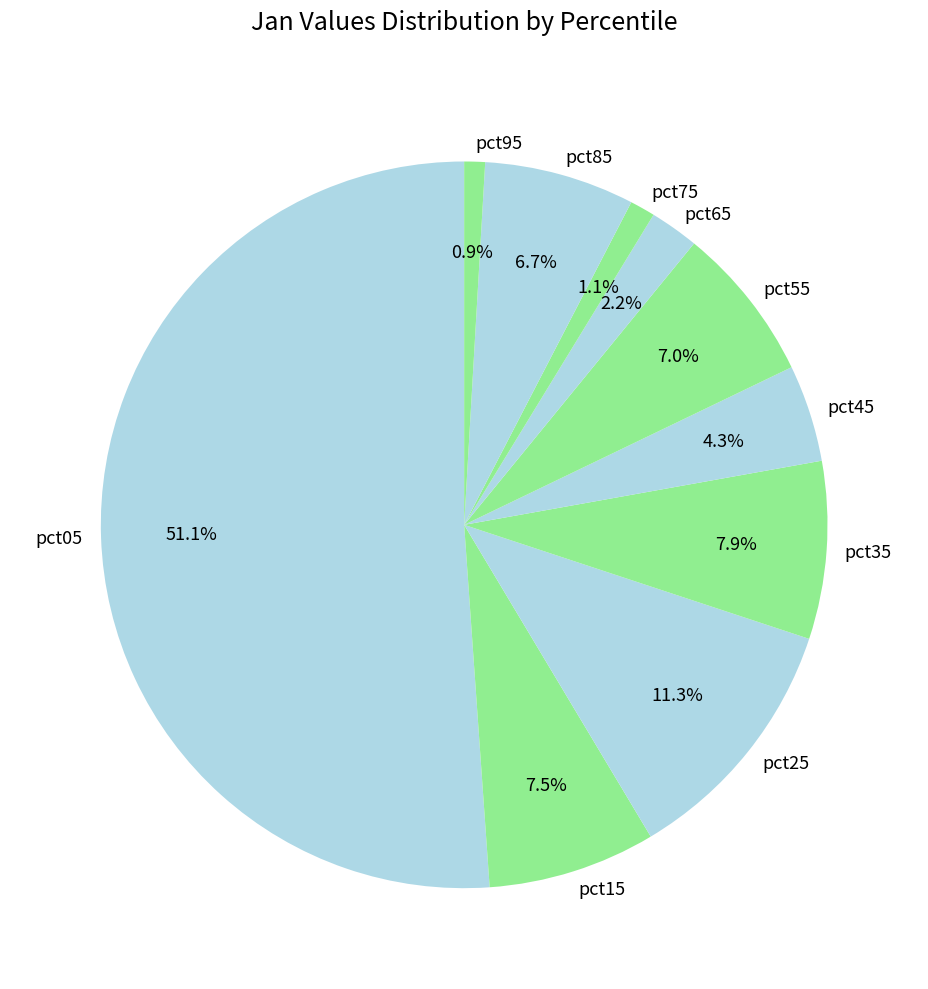

What percentage is NOT represented by pct95?

99.1%